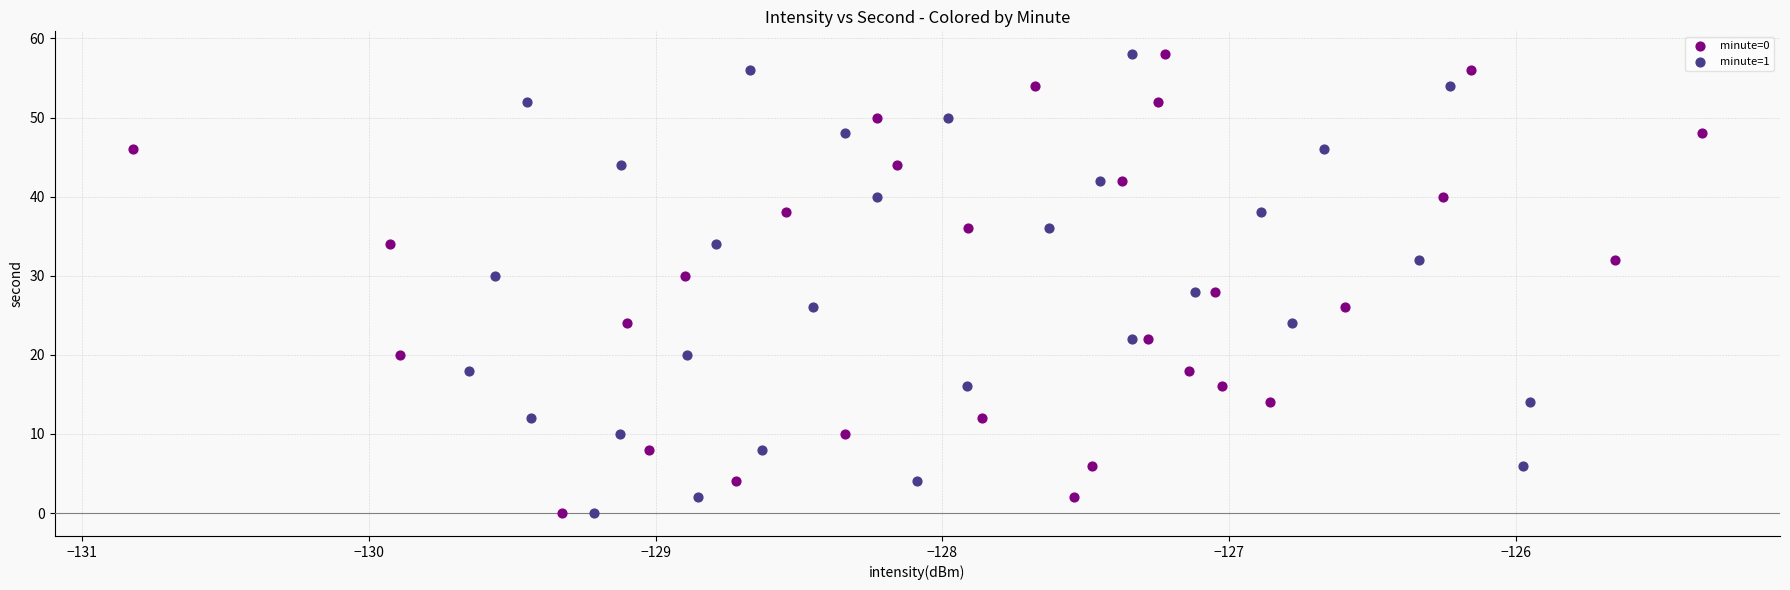

What are all the series names shown in the legend?

minute=0, minute=1